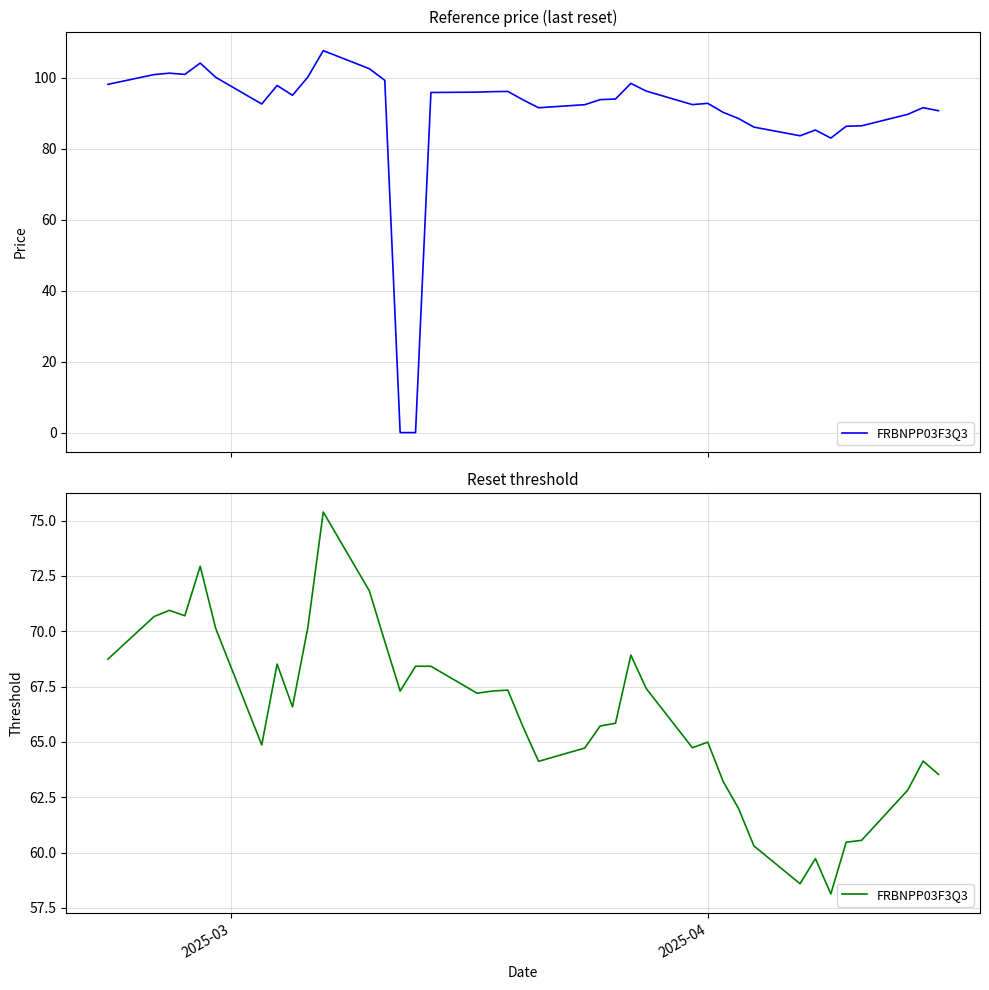

How many lines are shown in the chart?

1